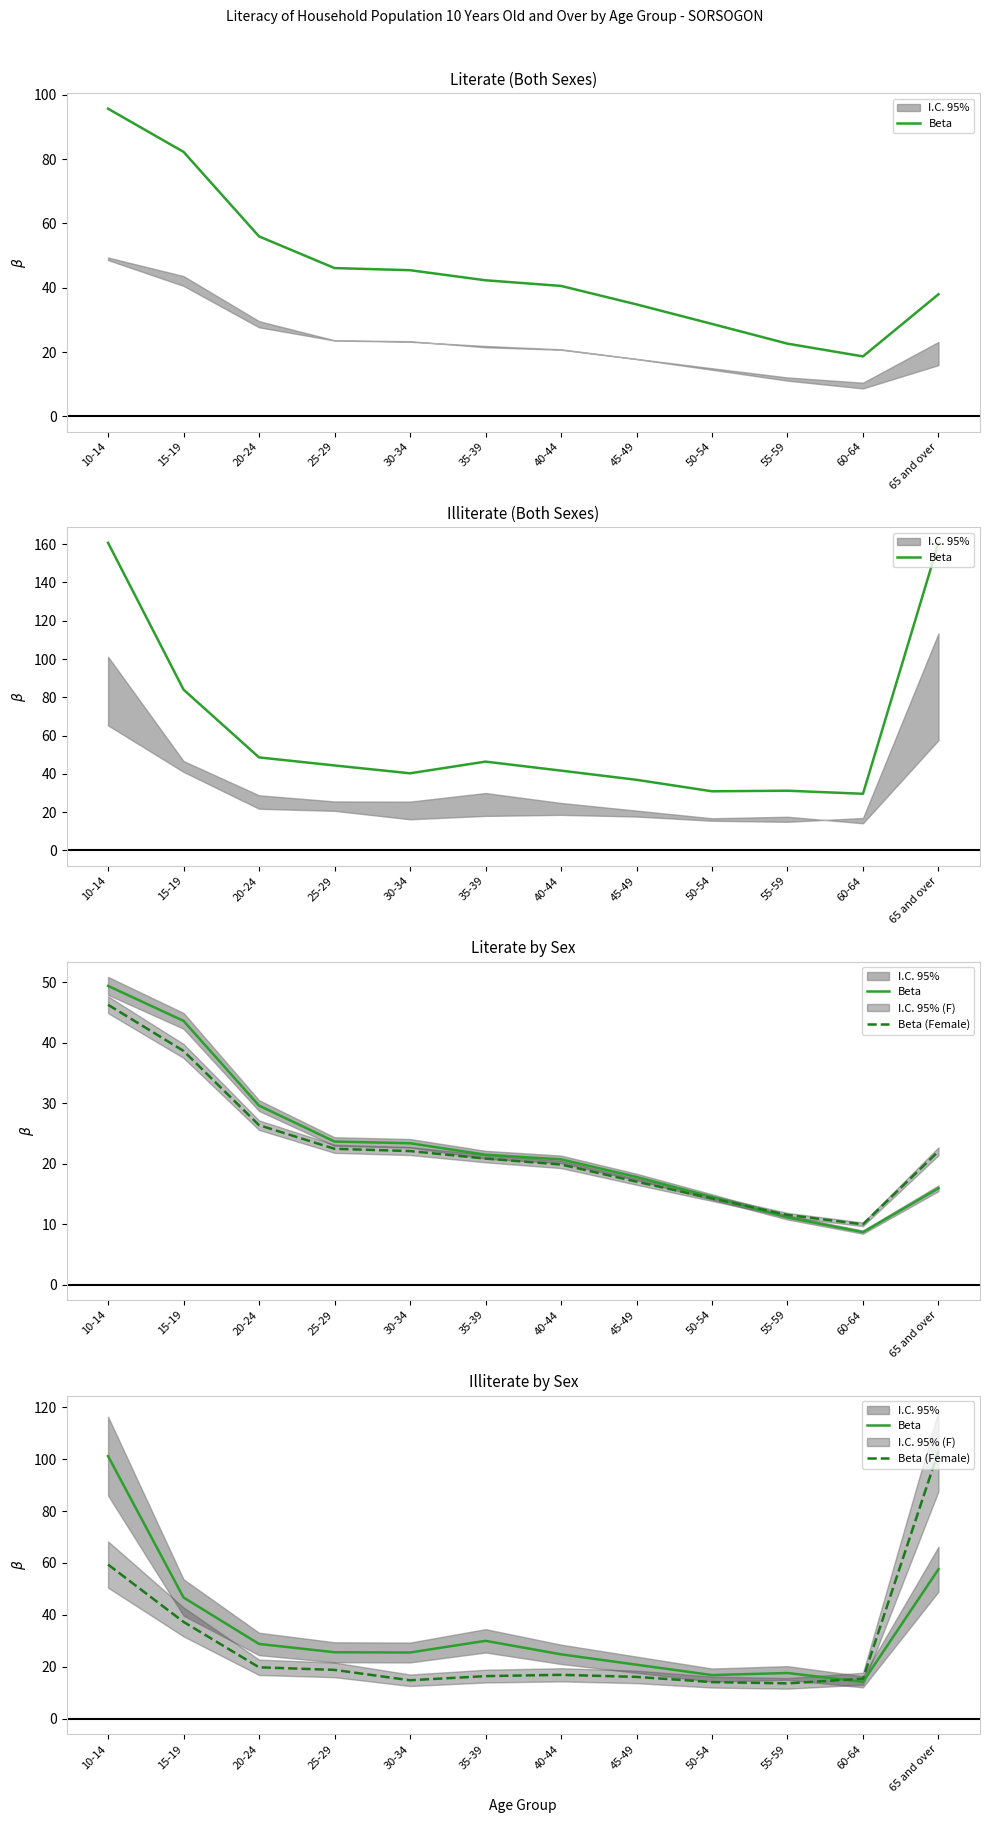

At which label does Beta first exceed 25?

10-14